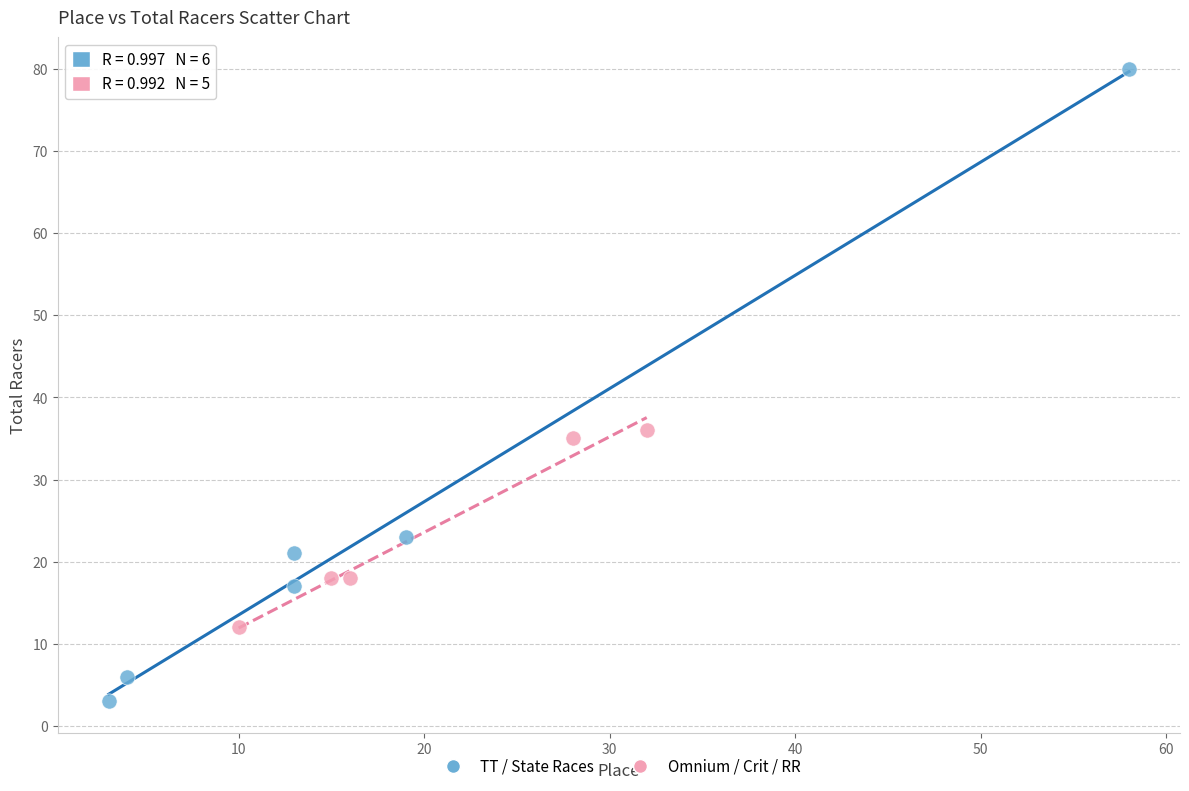

Which series contains the lowest Y value?

TT / State Races